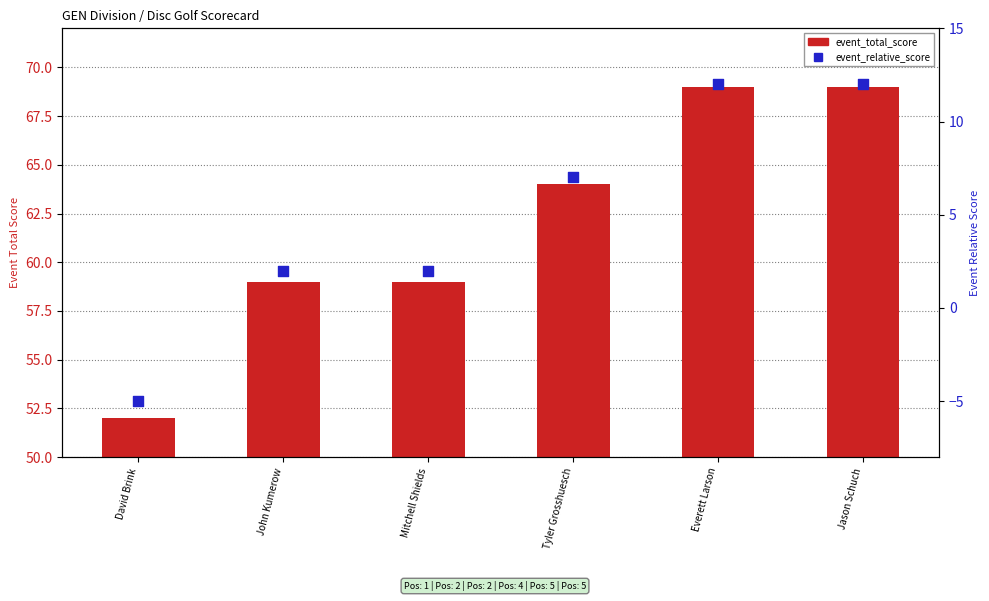

What are all the series names shown in the legend?

event_total_score, event_relative_score